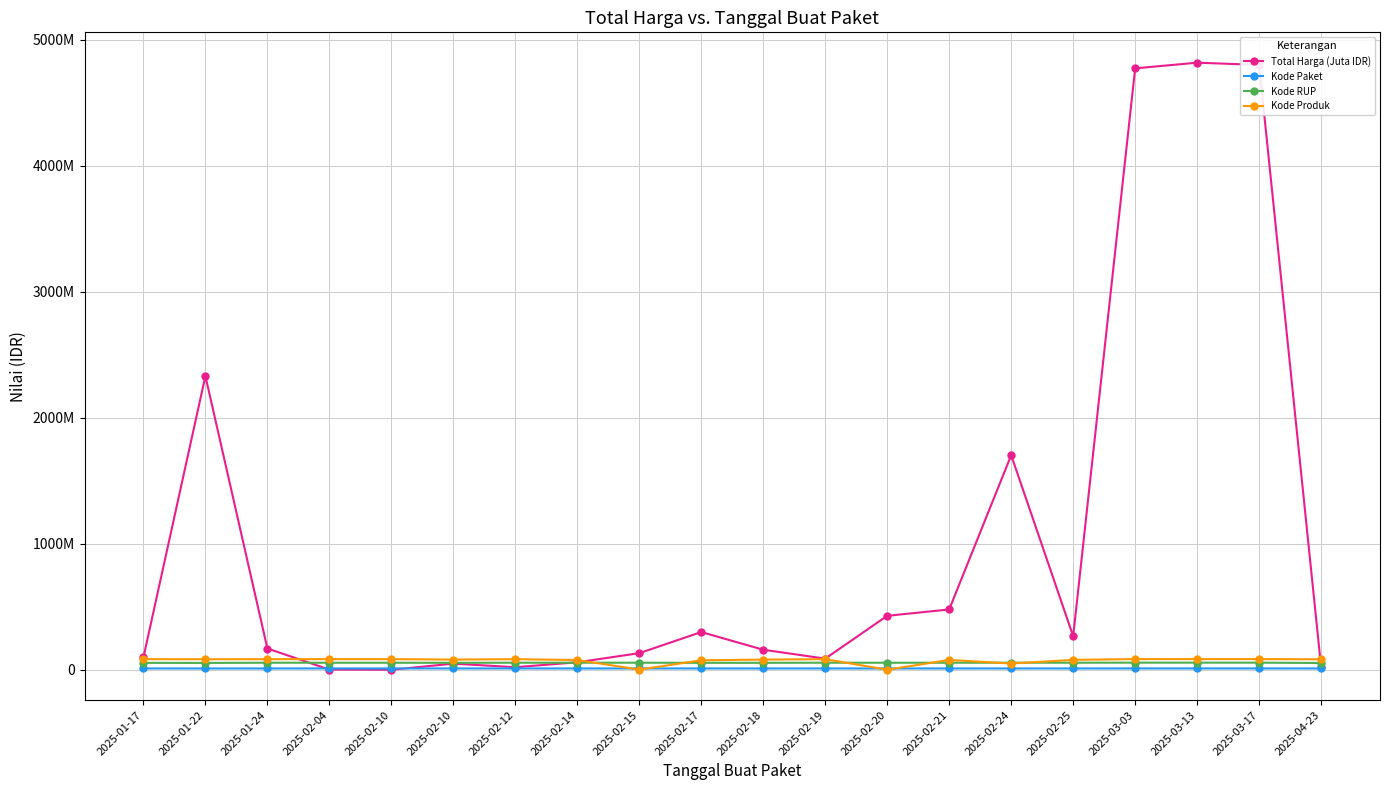

What are all the series names shown in the legend?

Total Harga (Juta IDR), Kode Paket, Kode RUP, Kode Produk